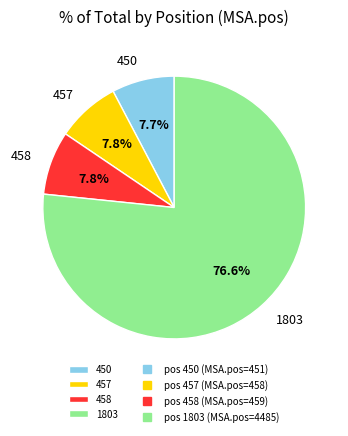

To the nearest percent, what is the combined percentage of 450 and 1803?

84%